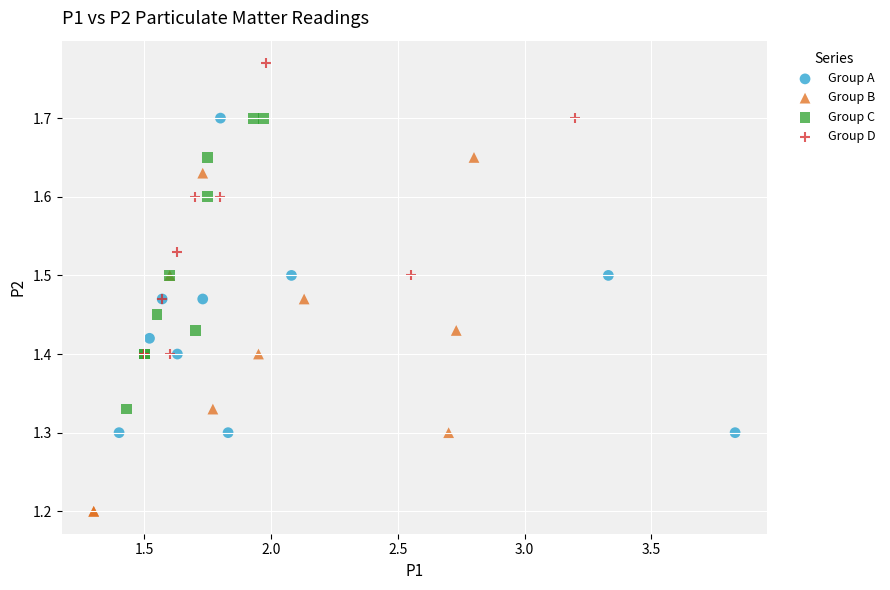

Which series reaches the maximum Y coordinate?

Group D